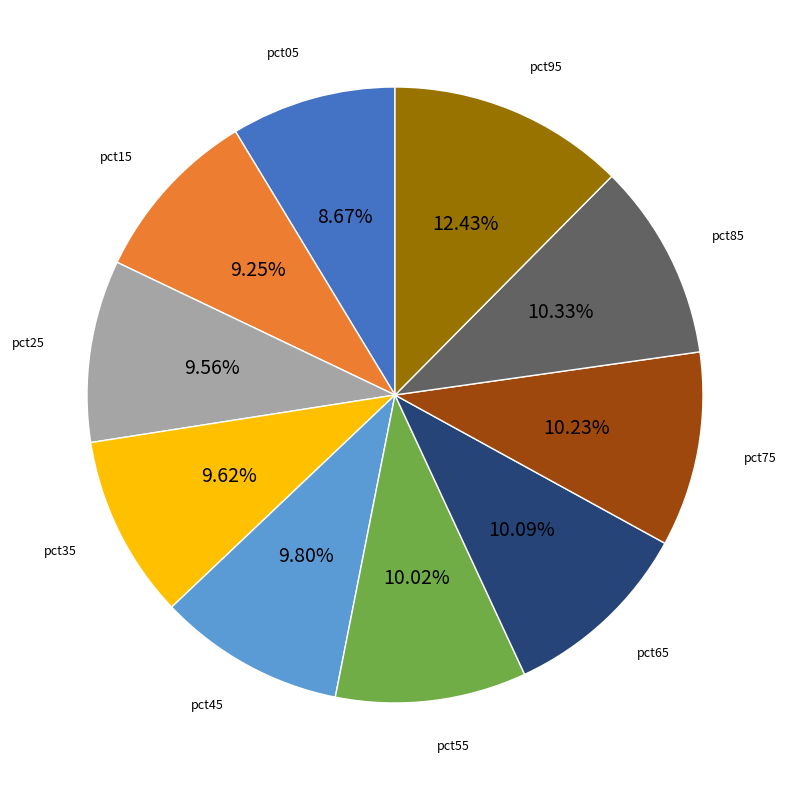

Between pct85 and pct45, which is larger?

pct85